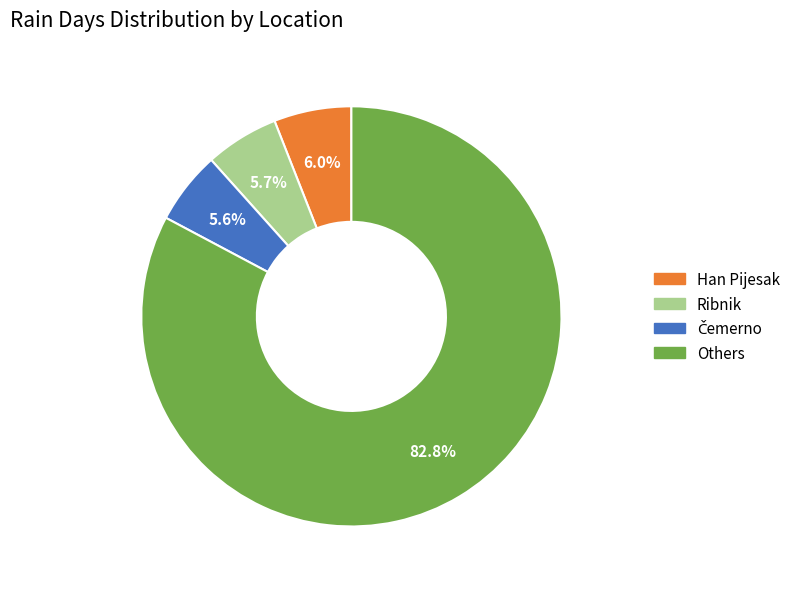

Does any single category account for the majority?

Yes